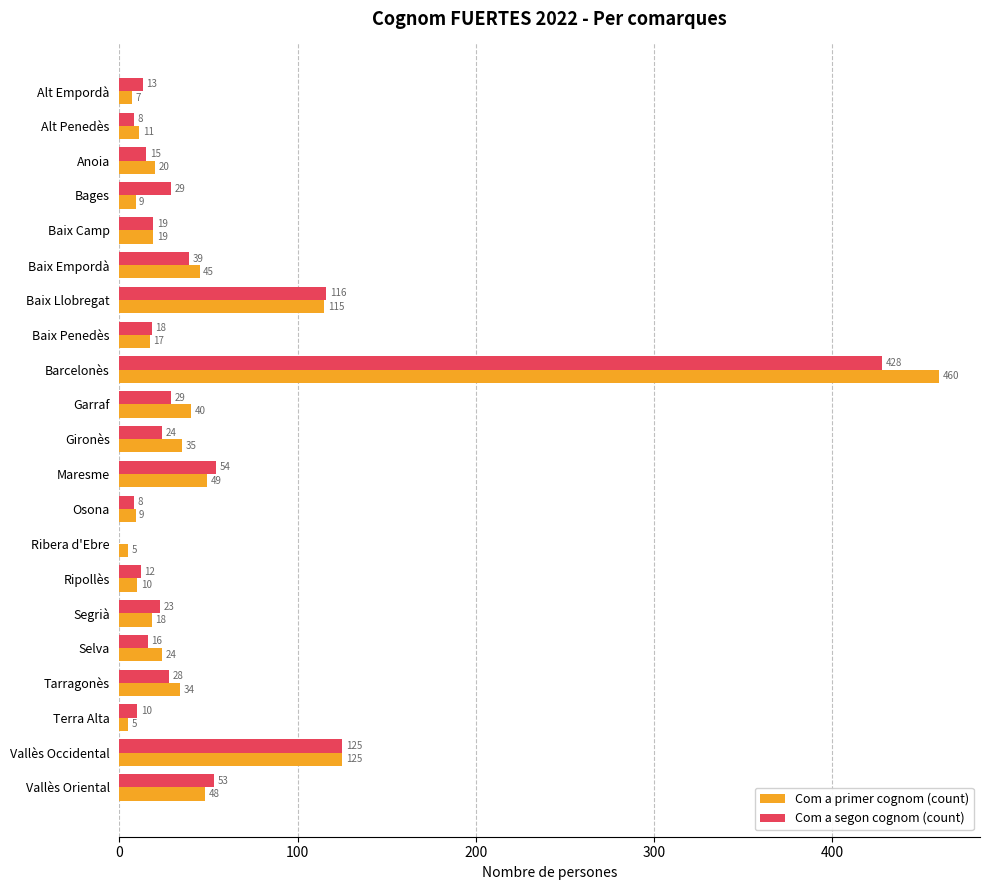

What is the sum of all Com a segon cognom (count) values?

1067